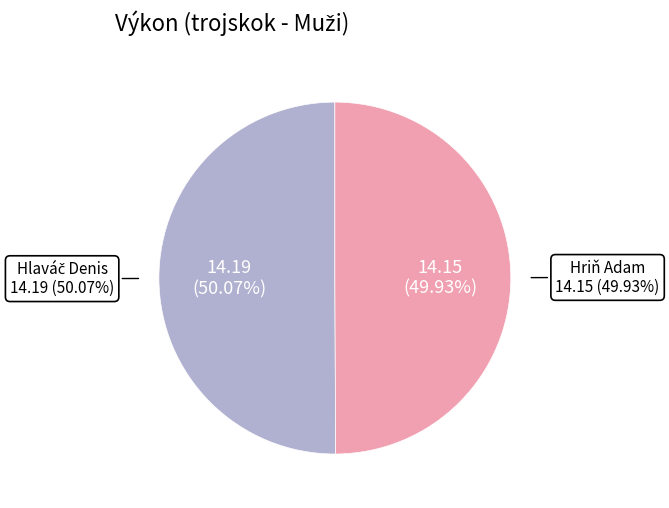

To the nearest percent, what is the combined percentage of Hriň Adam and Hlaváč Denis?

100%